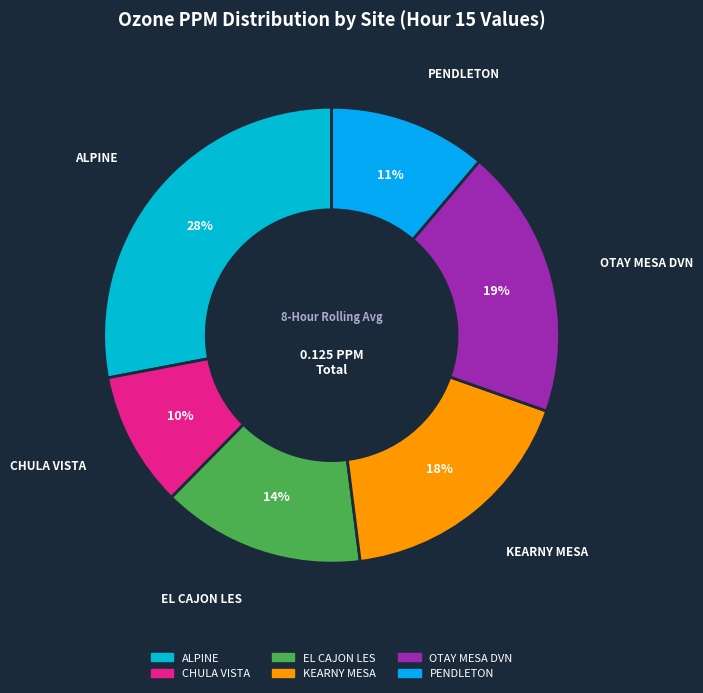

Is the sum of CHULA VISTA and KEARNY MESA greater than half?

No